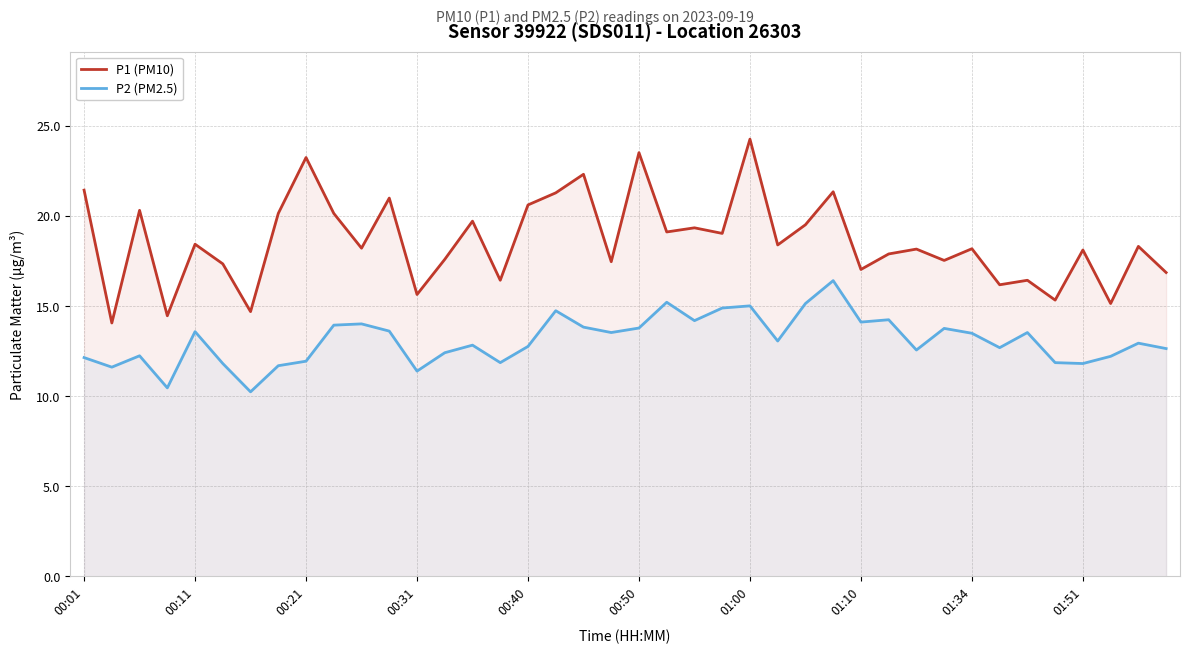

The P2 (PM2.5) series shows 5.0 at 01:34. True or false?

False